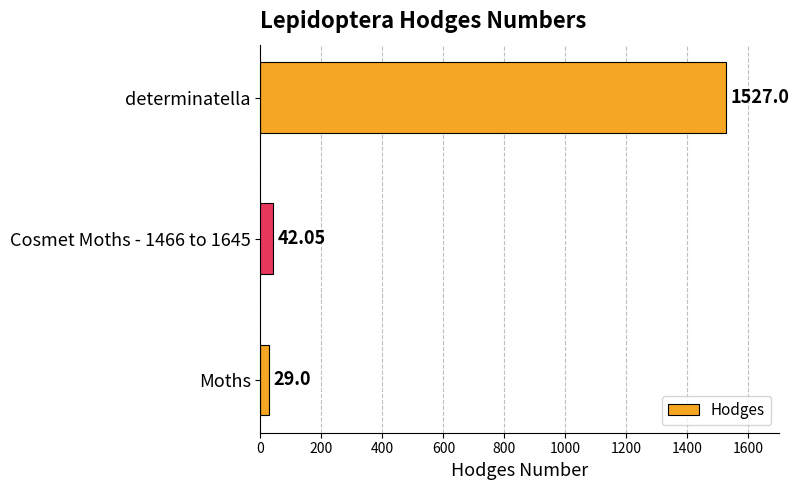

Which has a higher value, determinatella or Cosmet Moths - 1466 to 1645?

determinatella